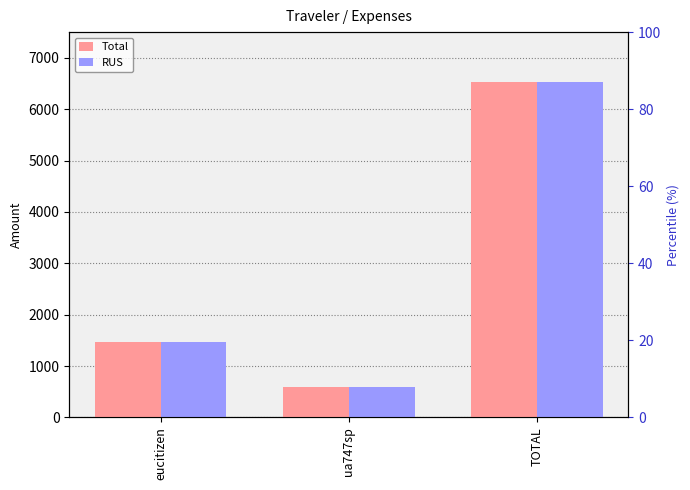

Does the chart contain any negative values?

No